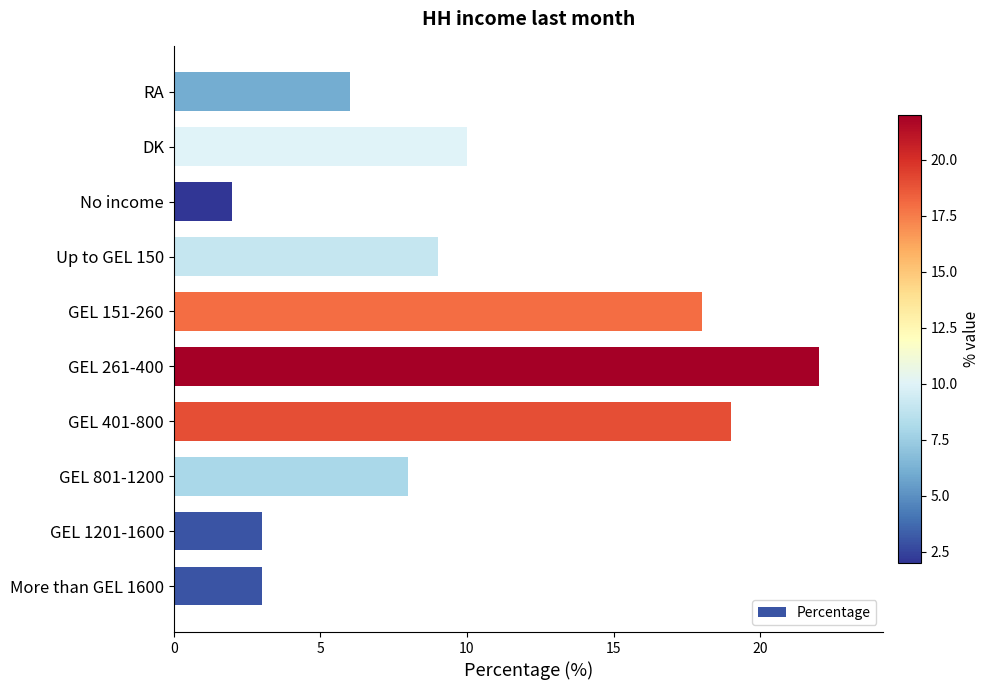

Between GEL 151-260 and GEL 261-400, which is larger?

GEL 261-400